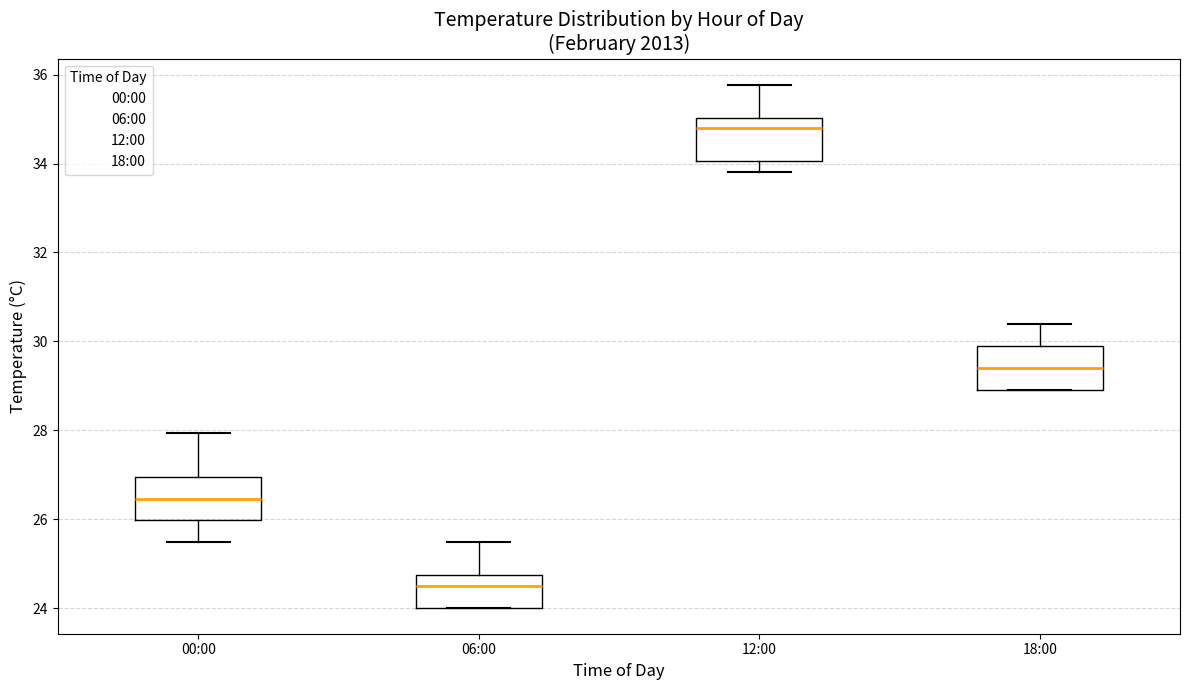

Reading left to right, read every box against the y-axis: the position of its median line, the range the box covers, and the ends of its whiskers. The values are not printed on the chart, so give them approximately, as read against the axis.

00:00: median 26.4, box 26.0 to 27.0, whiskers 25.4 to 28.0
06:00: median 24.6, box 24.0 to 24.8, whiskers 24.0 to 25.4
12:00: median 34.8, box 34.0 to 35.0, whiskers 33.8 to 35.8
18:00: median 29.4, box 29.0 to 29.8, whiskers 29.0 to 30.4